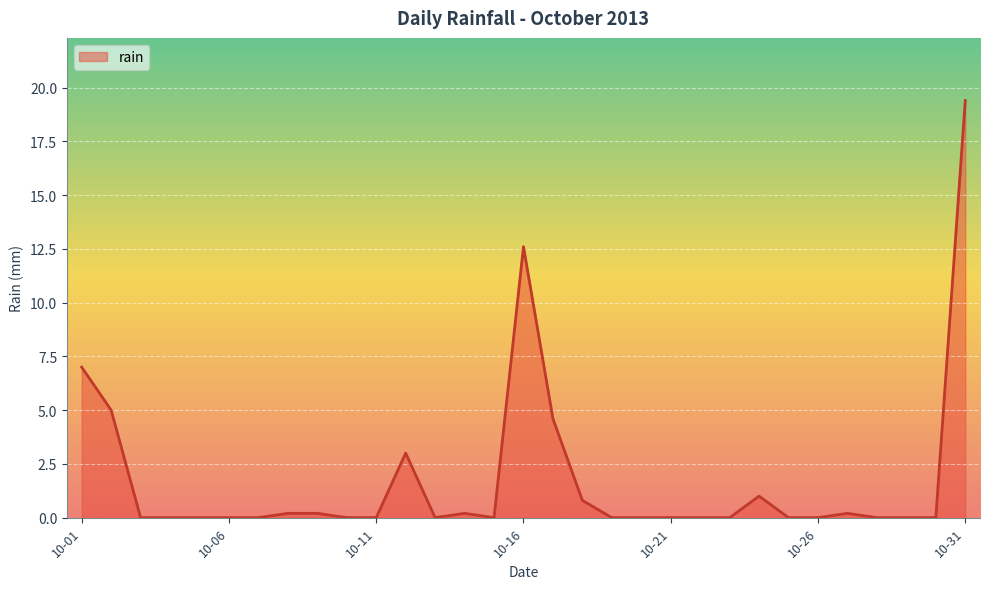

What is the maximum value shown in the chart?

19.4